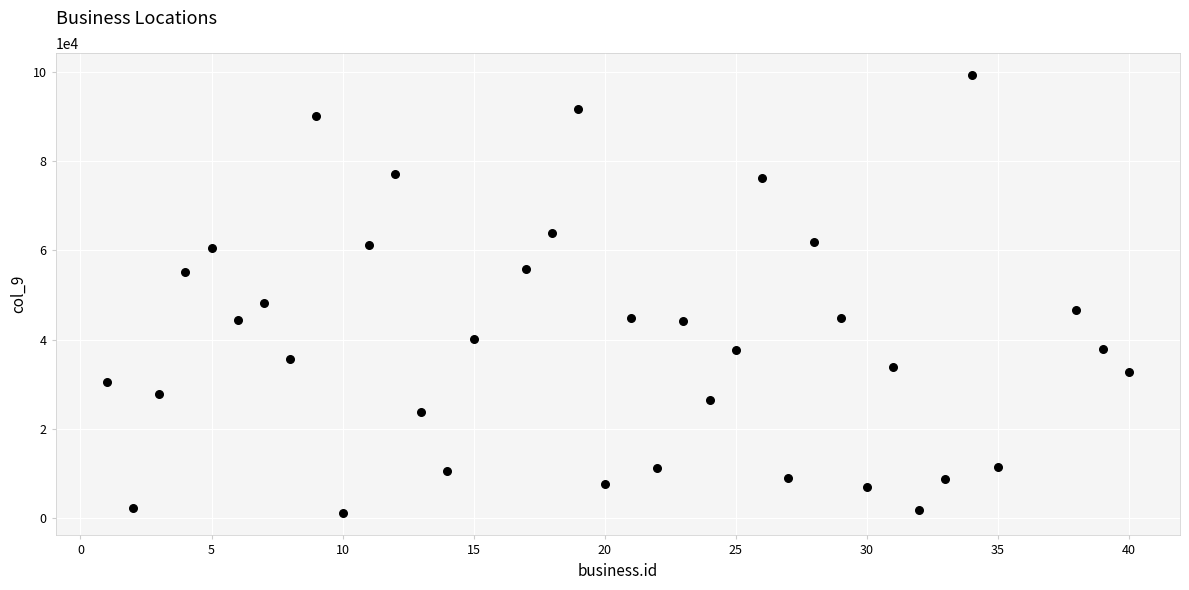

What Y value in the scatter plot is closest to 50164?

48091